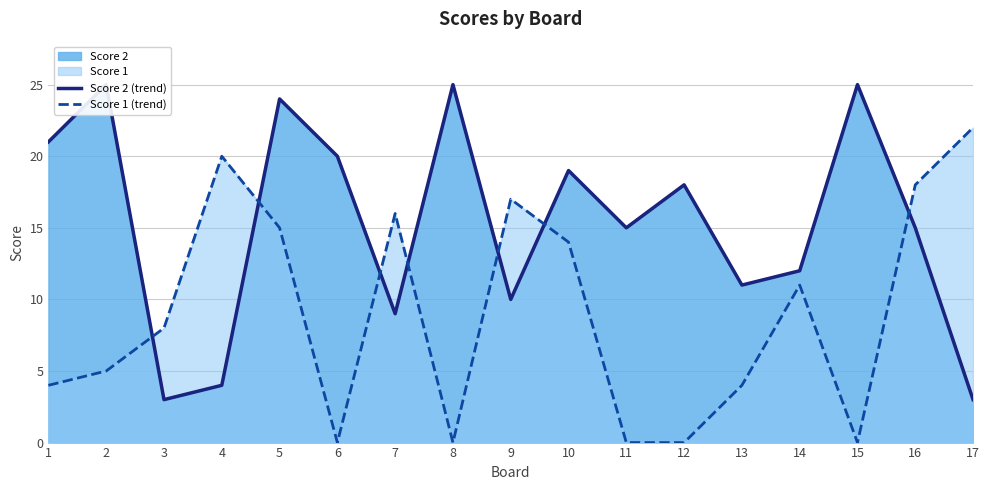

What is the approximate value of Score 2 (trend) at 7, to the nearest 5?

10